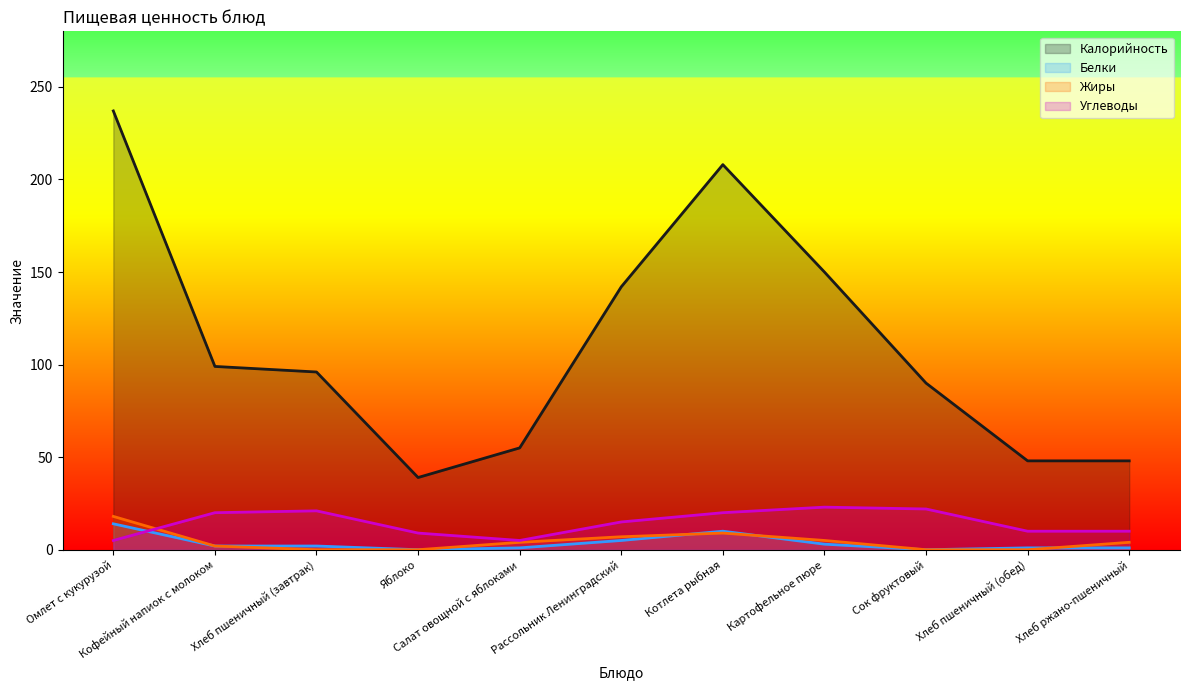

What is the difference between the second highest and second lowest values in the Белки series?

10